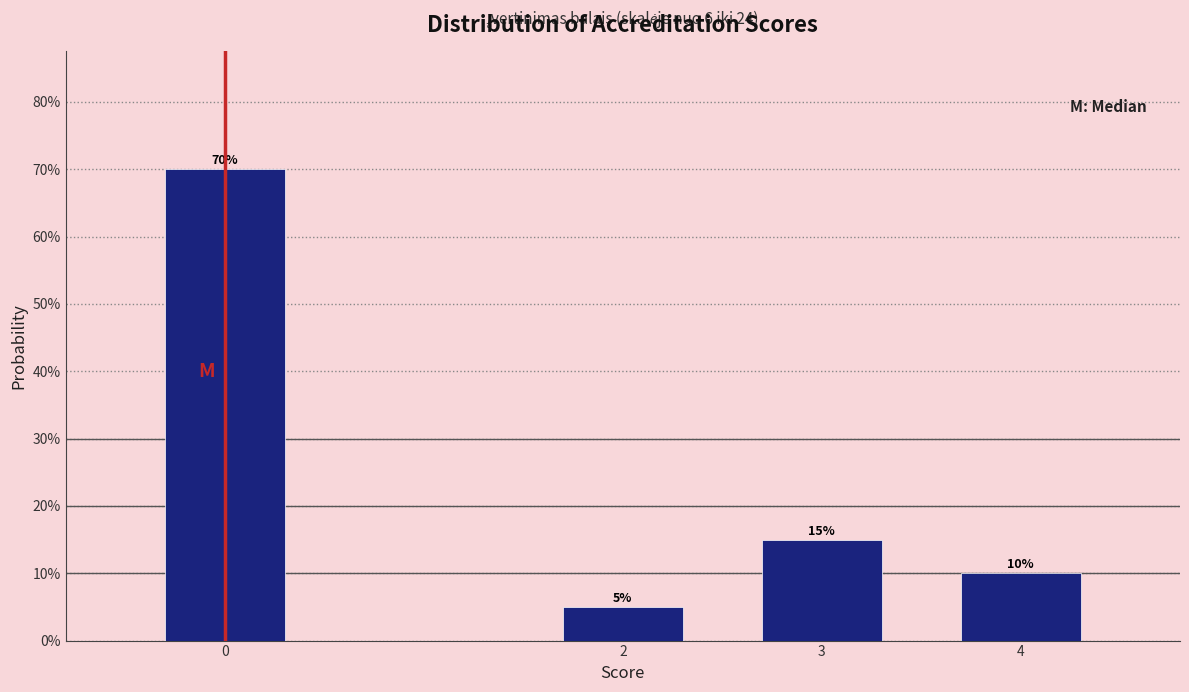

Reading right to left, extract all data points from this chart.

10	15	5	70